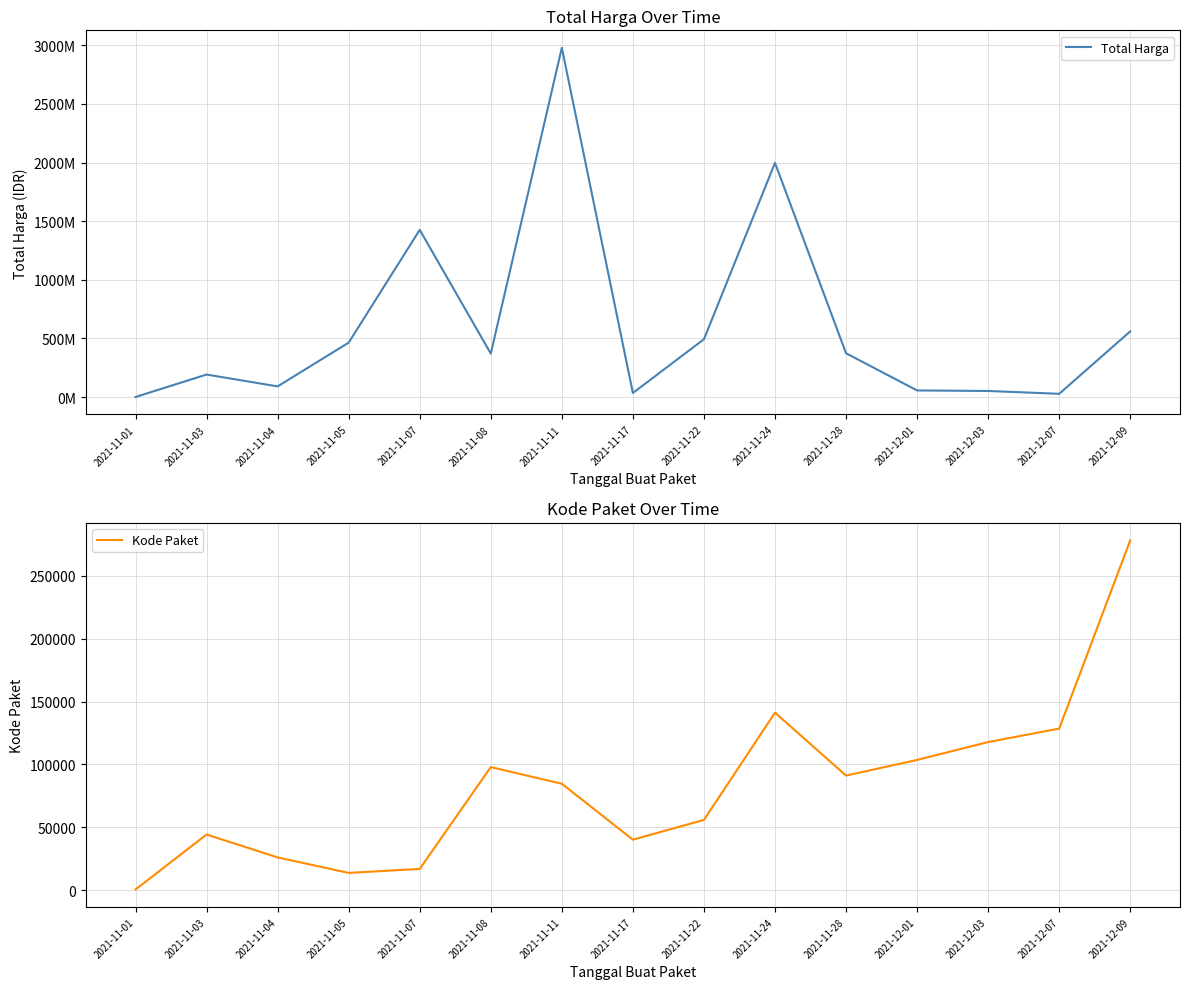

True or false: Total Harga has a value of 257307974 at 2021-12-09.

False